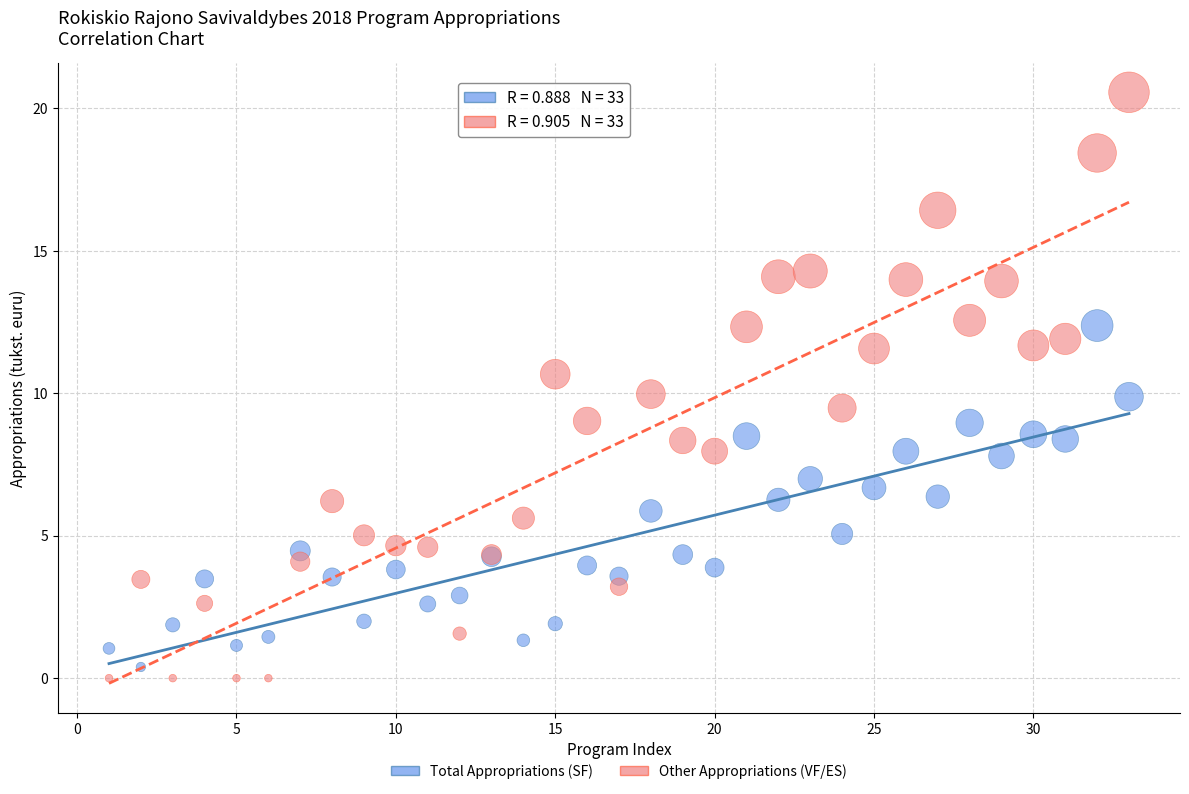

Which series has the largest Y range (max minus min)?

Other Appropriations (VF/ES)